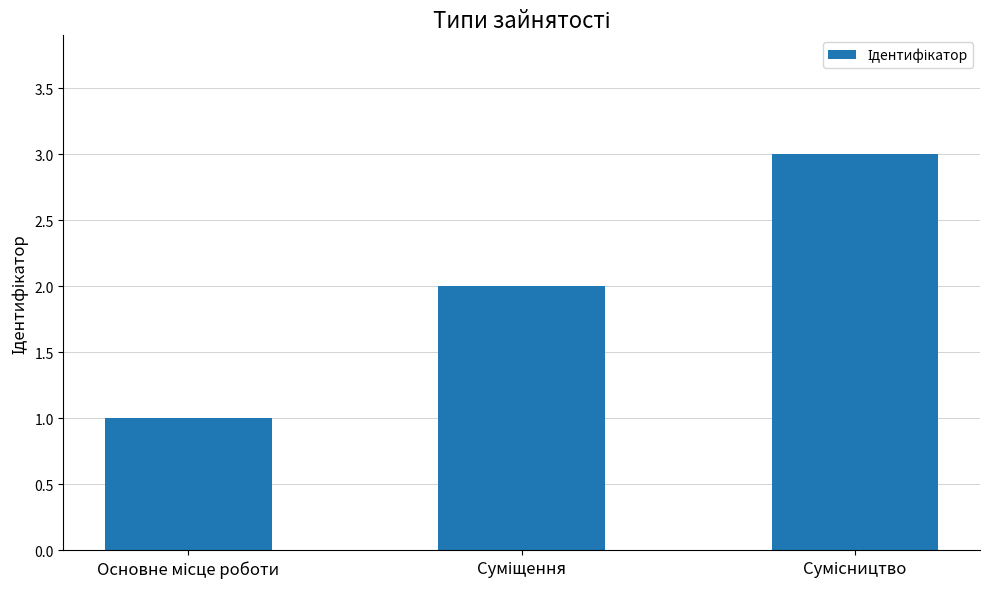

What is the sum of all values?

6